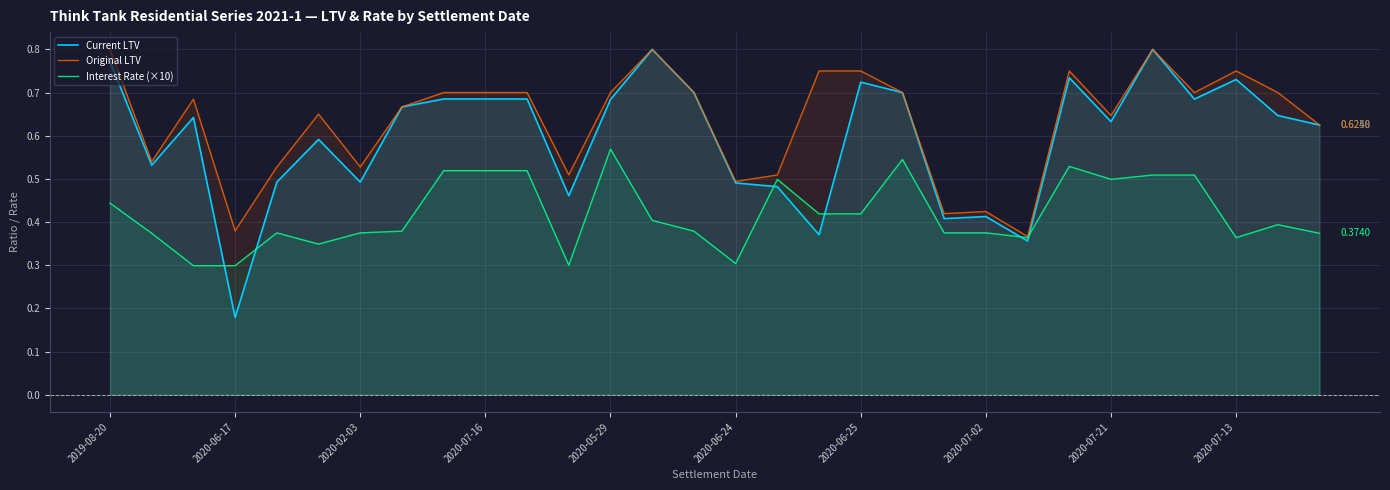

Which series has the largest range (max minus min)?

Current LTV